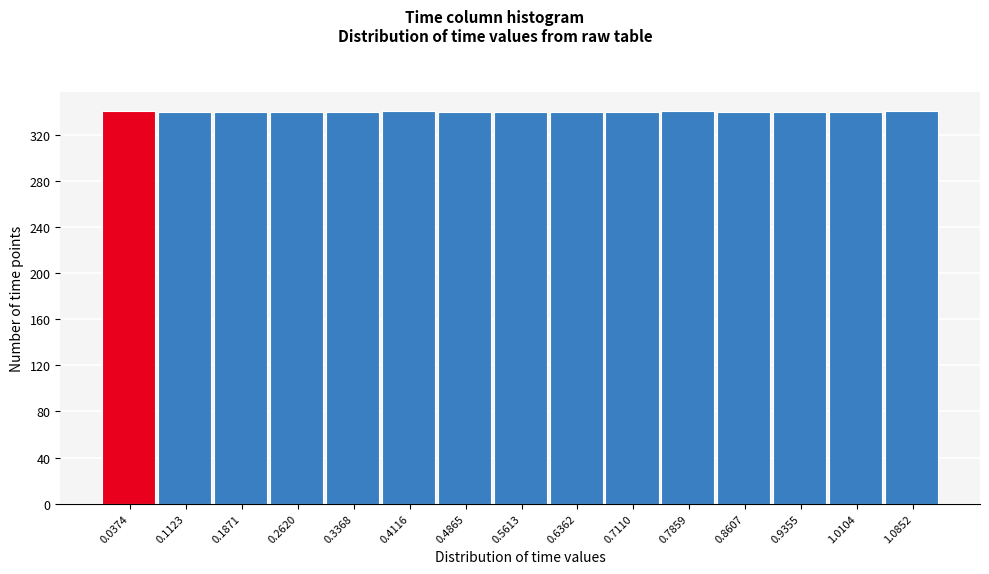

Reading left to right, list every bar in this chart as the range it spans on the x-axis followed by its height. Neither the bar edges nor the heights are printed on the chart, so give them approximately, as read against the axes.

0.00 to 0.07: 340
0.07 to 0.15: 340
0.15 to 0.22: 340
0.22 to 0.30: 340
0.30 to 0.37: 340
0.37 to 0.45: 340
0.45 to 0.52: 340
0.52 to 0.60: 340
0.60 to 0.67: 340
0.67 to 0.75: 340
0.75 to 0.82: 340
0.82 to 0.90: 340
0.90 to 0.97: 340
0.97 to 1.05: 340
1.05 to 1.12: 340